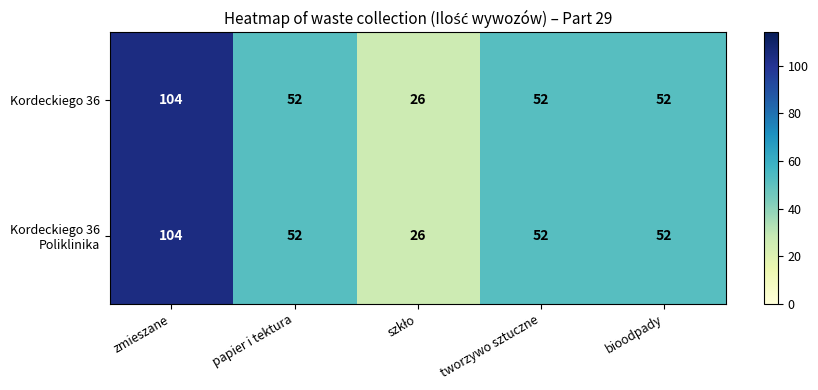

What is the total value across all series at papier i tektura?

104